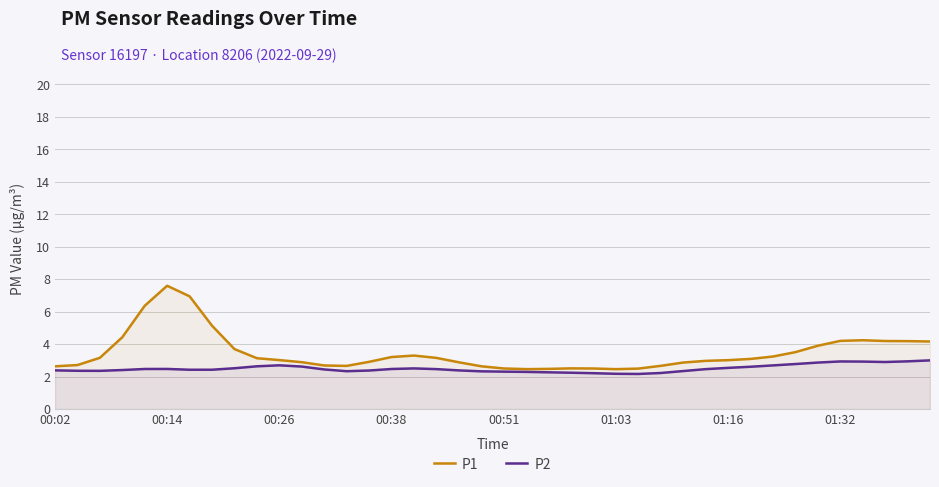

In P1, how many points are higher than both neighbors (excluding endpoints)?

4